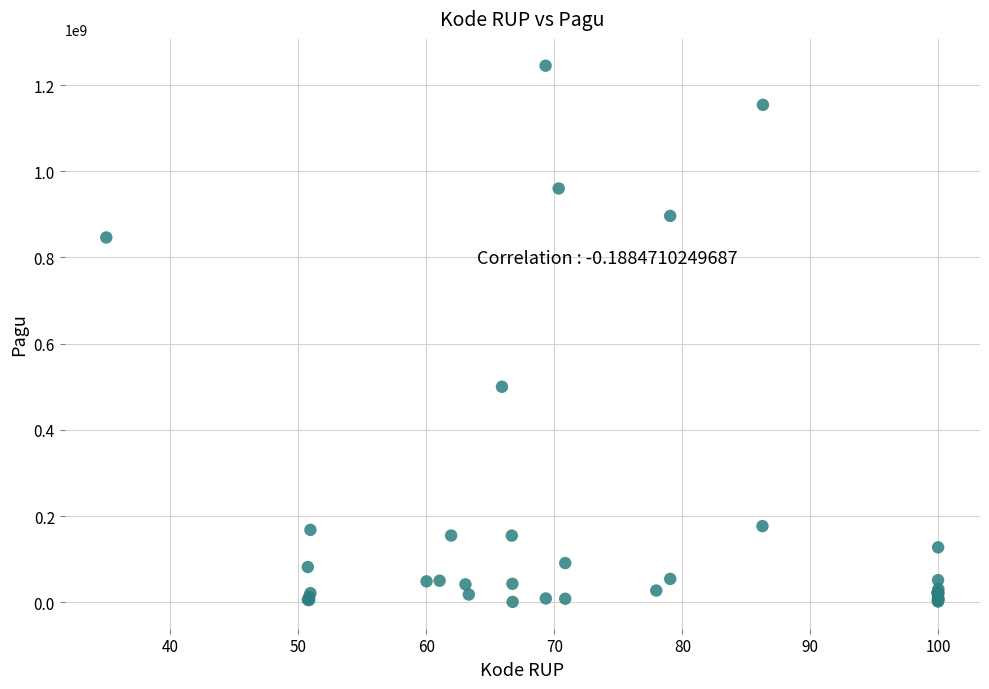

What Y value in the scatter plot is closest to 622840000?

499932000